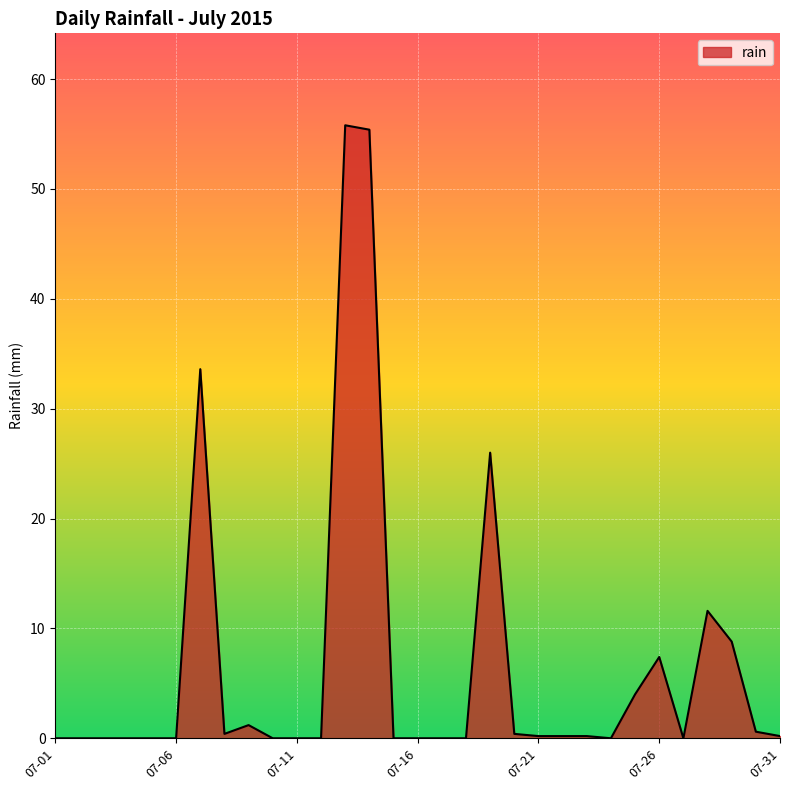

What is the maximum value shown in the chart?

55.8